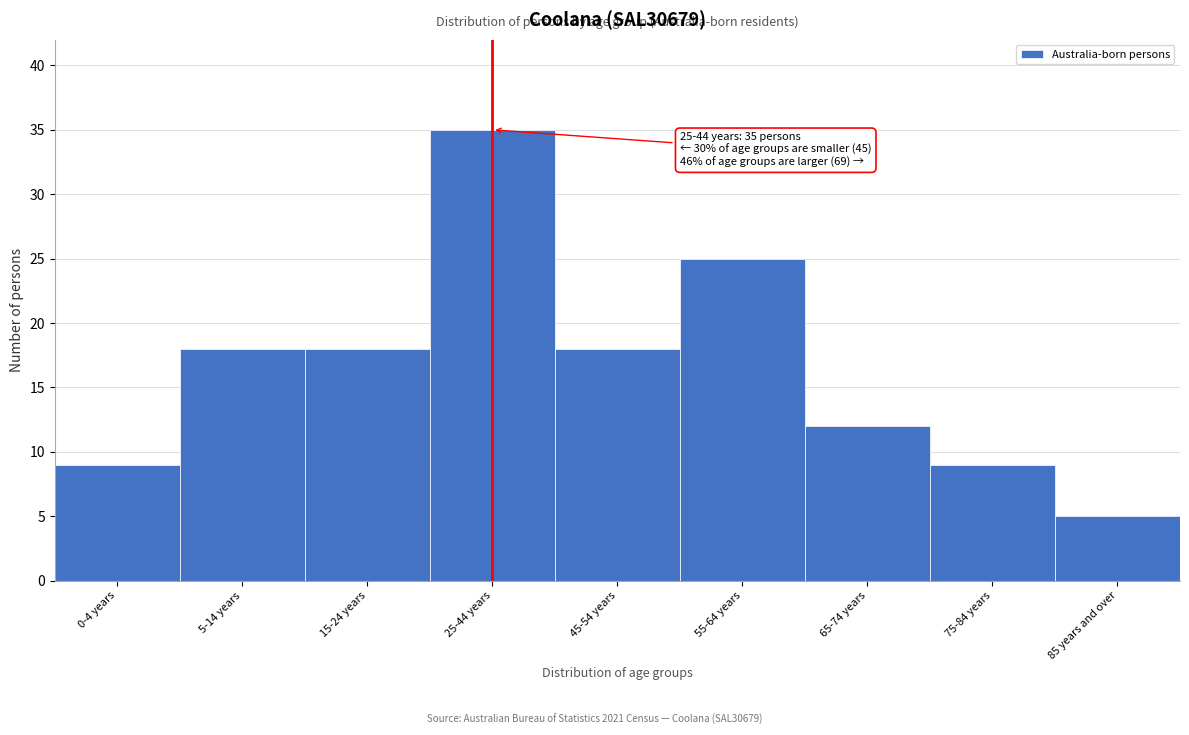

Reading right to left, transcribe all the data shown in this chart.

5	9	12	25	18	35	18	18	9